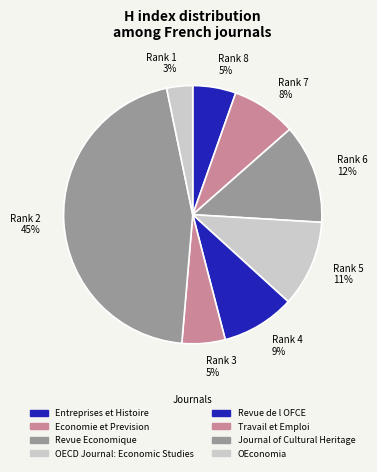

To the nearest percent, what is the average slice percentage?

12%